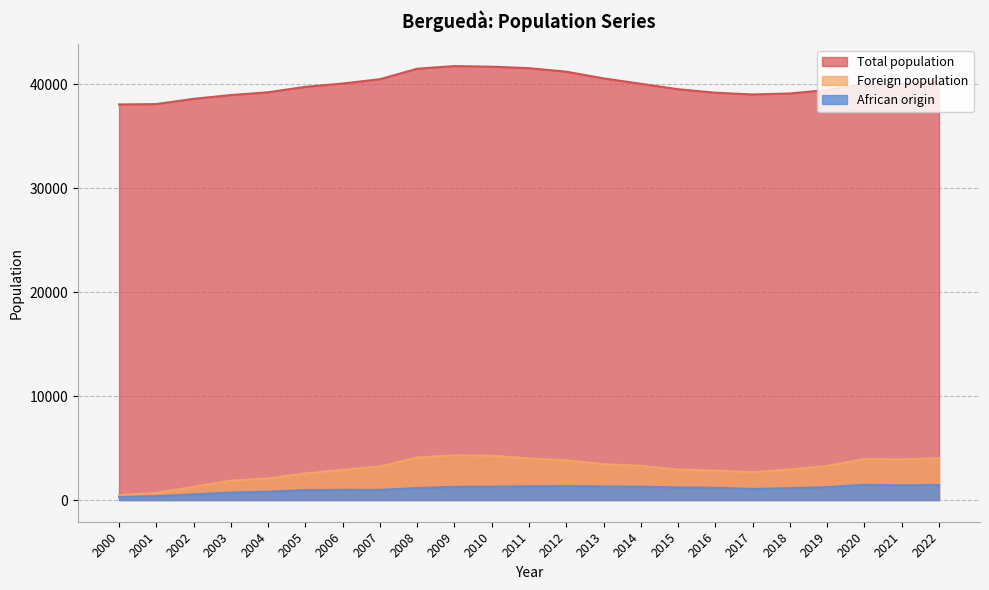

Between 2015 and 2002, which is larger?

2015